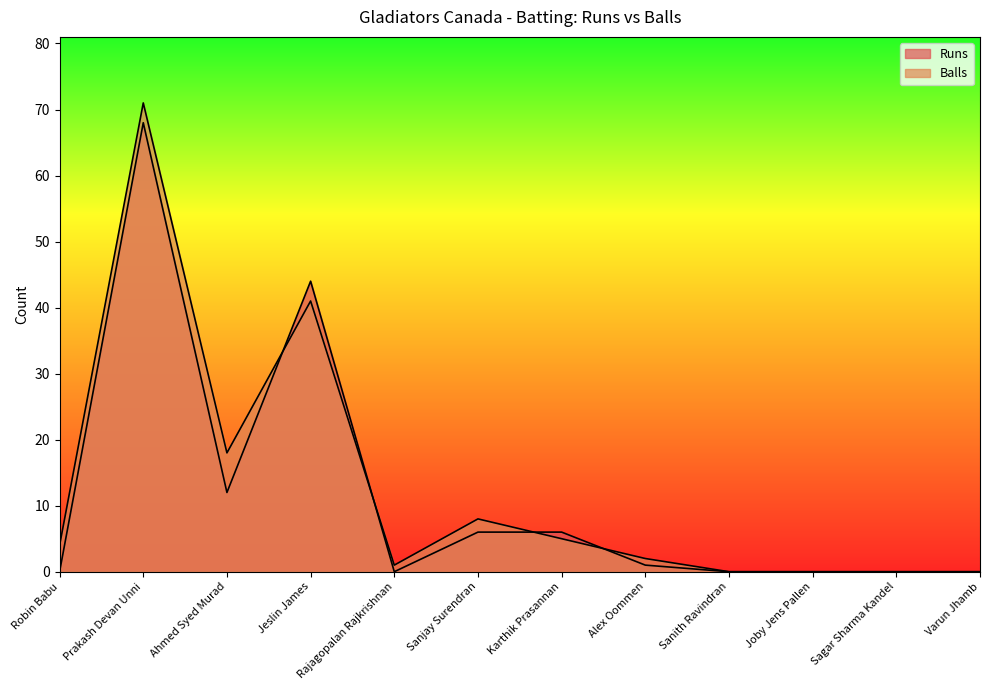

Reading left to right, transcribe all the data shown in this chart.

Runs: Robin Babu=0	Prakash Devan Unni=68	Ahmed Syed Murad=12	Jeslin James=44	Rajagopalan Rajkrishnan=0	Sanjay Surendran=6	Karthik Prasannan=6	Alex Oommen=1	Sanith Ravindran=0	Joby Jens Pallen=0	Sagar Sharma Kandel=0	Varun Jhamb=0
Balls: Robin Babu=4	Prakash Devan Unni=71	Ahmed Syed Murad=18	Jeslin James=41	Rajagopalan Rajkrishnan=1	Sanjay Surendran=8	Karthik Prasannan=5	Alex Oommen=2	Sanith Ravindran=0	Joby Jens Pallen=0	Sagar Sharma Kandel=0	Varun Jhamb=0